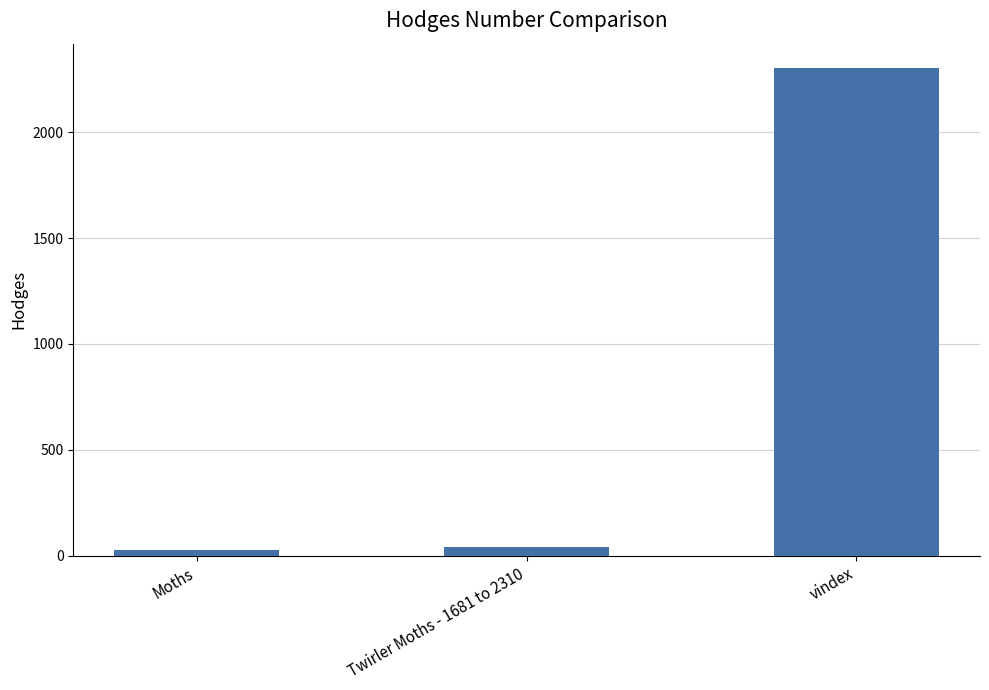

What is the value of the 1st bar from the left?

29.0